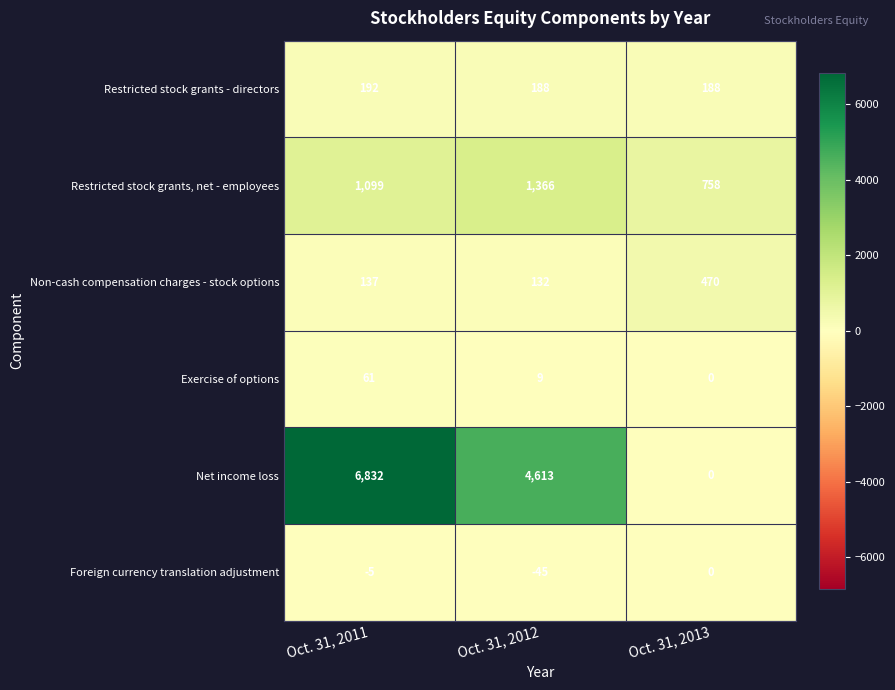

What is the difference between the highest and lowest values at Oct. 31, 2012?

4658